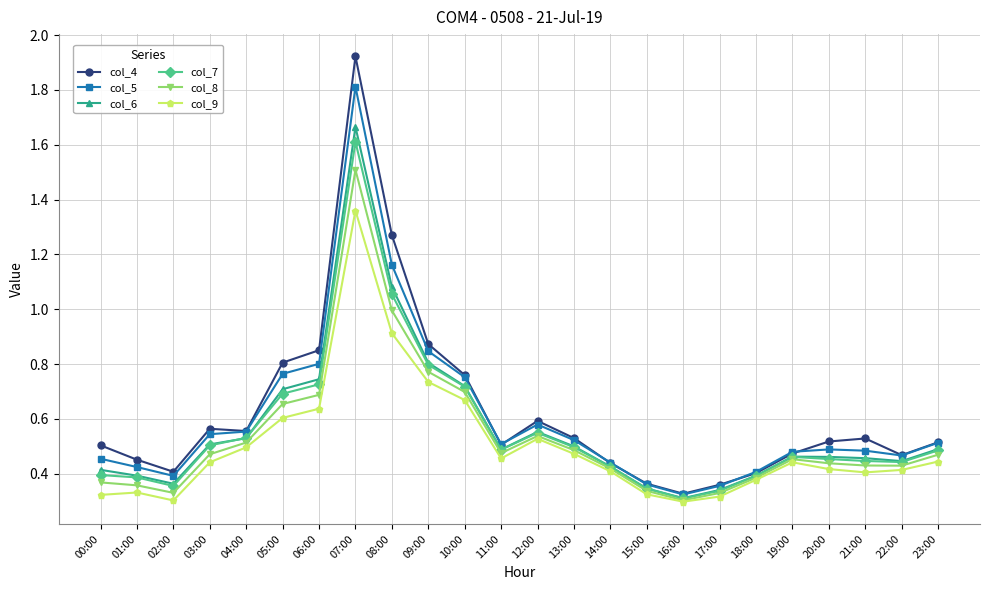

What is the label of the 7th point from the left?

06:00